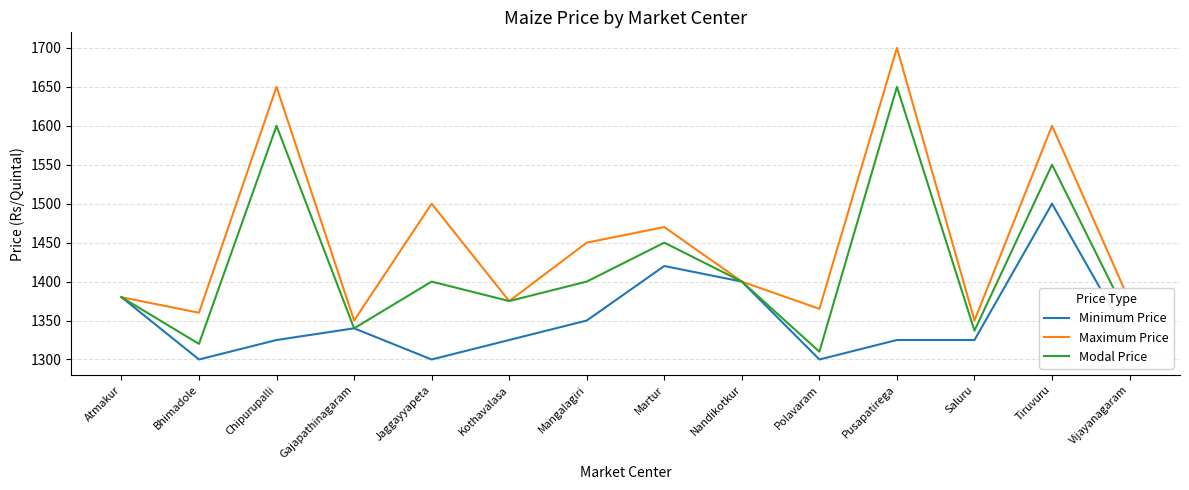

What position from the right is Chipurupalli?

12